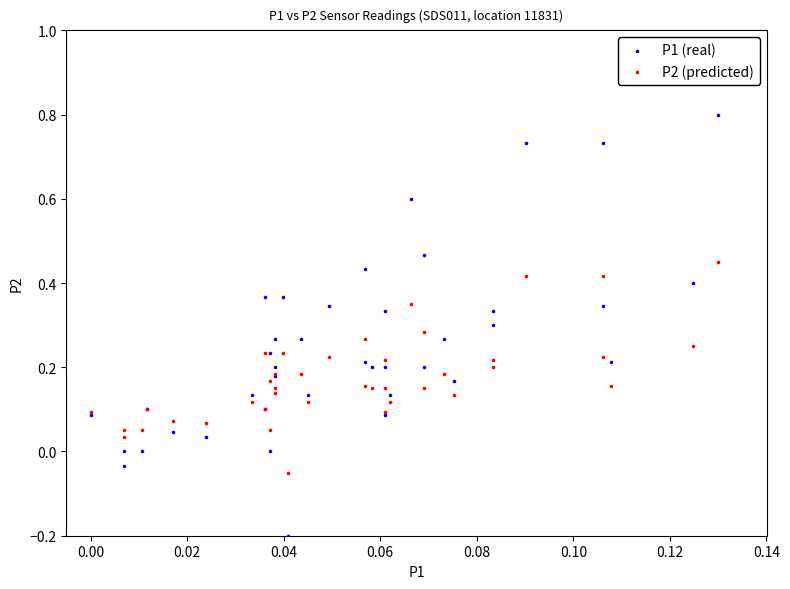

Which series contains the highest Y value?

P1 (real)